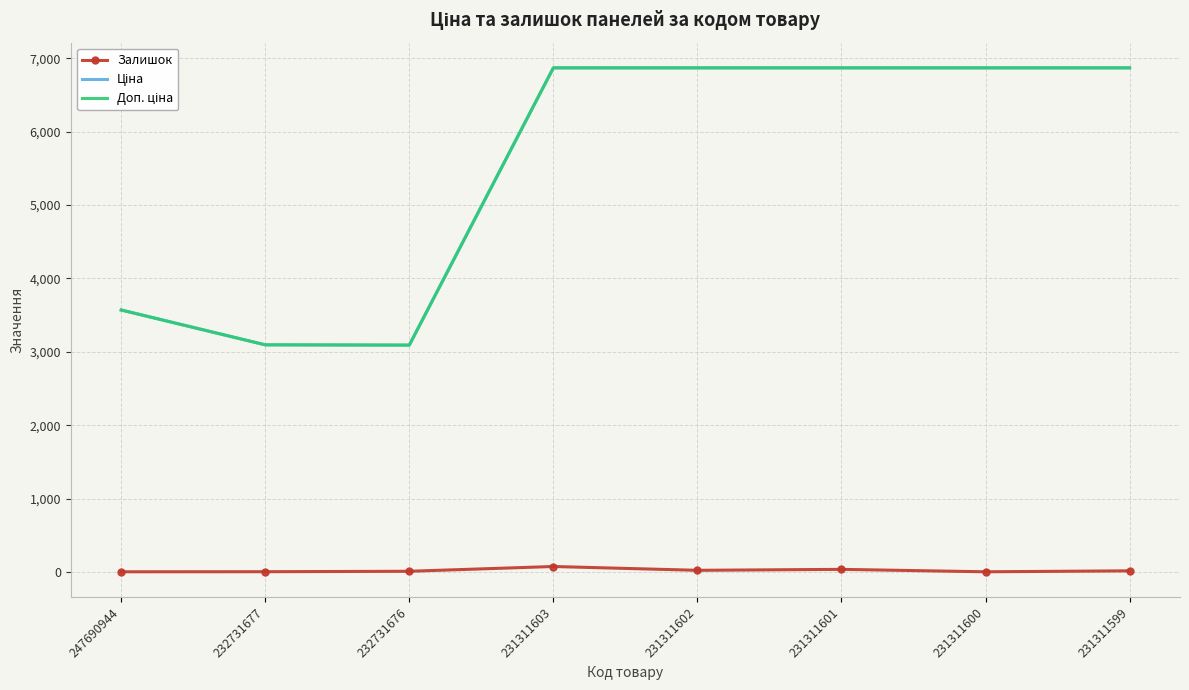

What is the total value across all series at 231311601?

13773.8